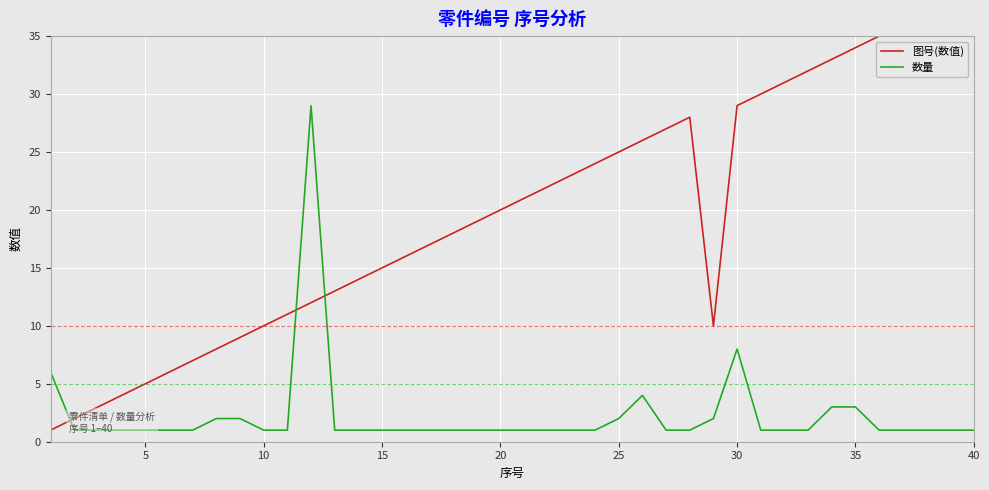

Reading right to left, transcribe all the data shown in this chart.

图号(数值): 39	38	37	36	35	34	33	32	31	30	29	10	28	27	26	25	24	23	22	21	20	19	18	17	16	15	14	13	12	11	10	9	8	7	6	5	4	3	2	1
数量: 1	1	1	1	1	3	3	1	1	1	8	2	1	1	4	2	1	1	1	1	1	1	1	1	1	1	1	1	29	1	1	2	2	1	1	1	1	1	1	6